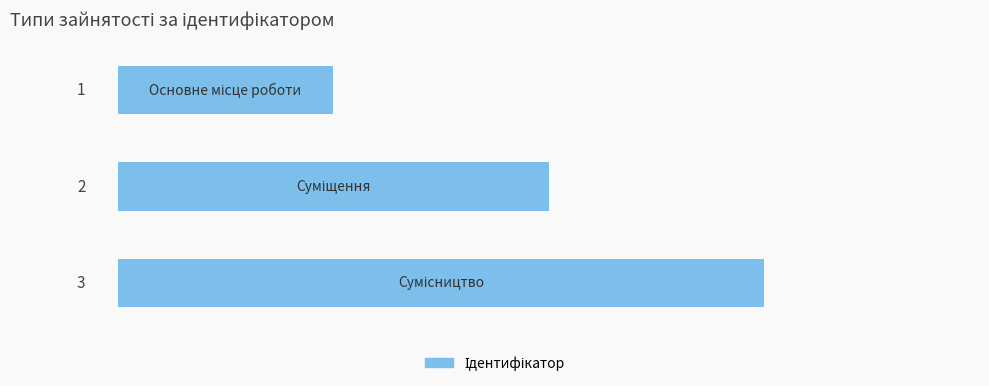

How many bars are there in total?

3